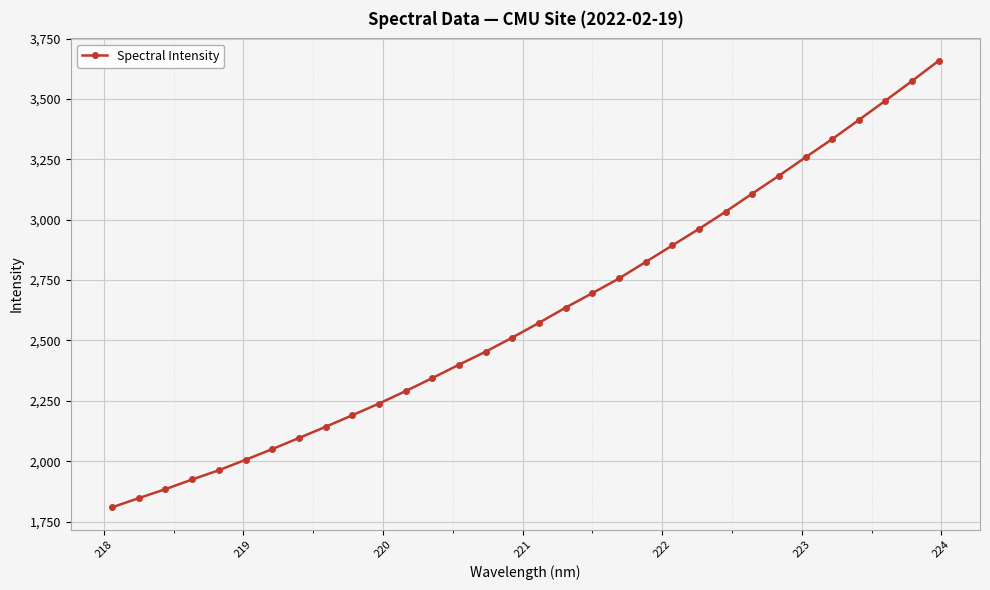

How many lines are shown in the chart?

1